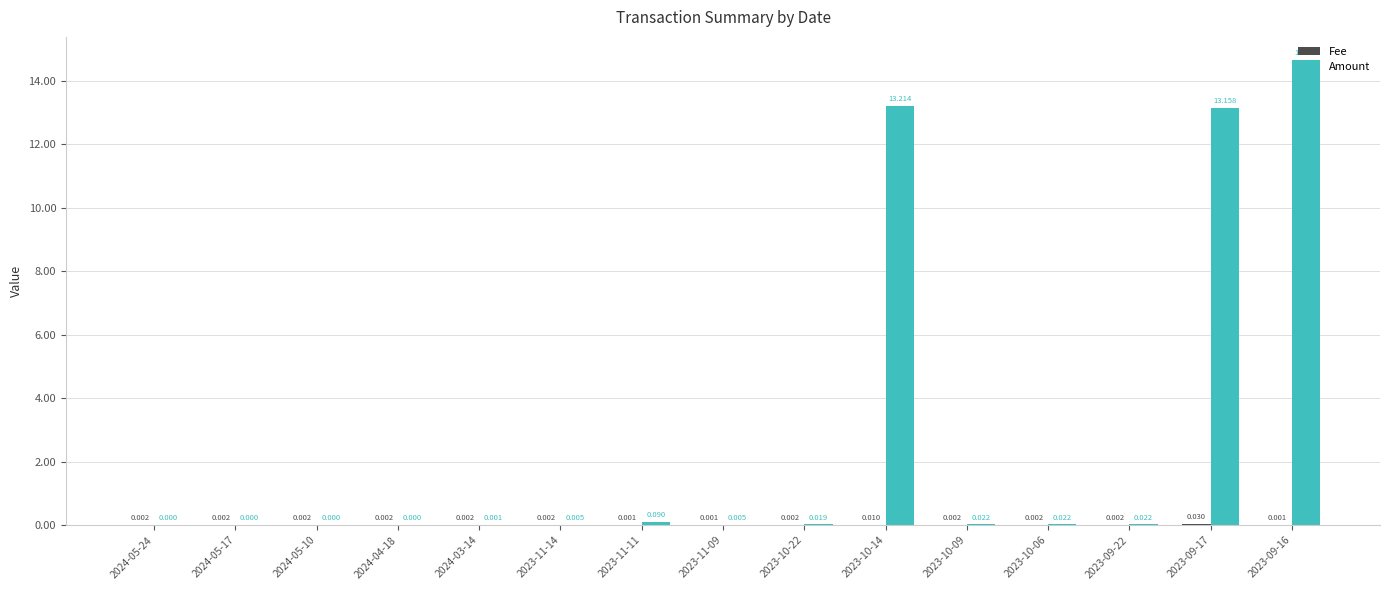

At which category does the chart reach its peak across all series?

2023-09-16